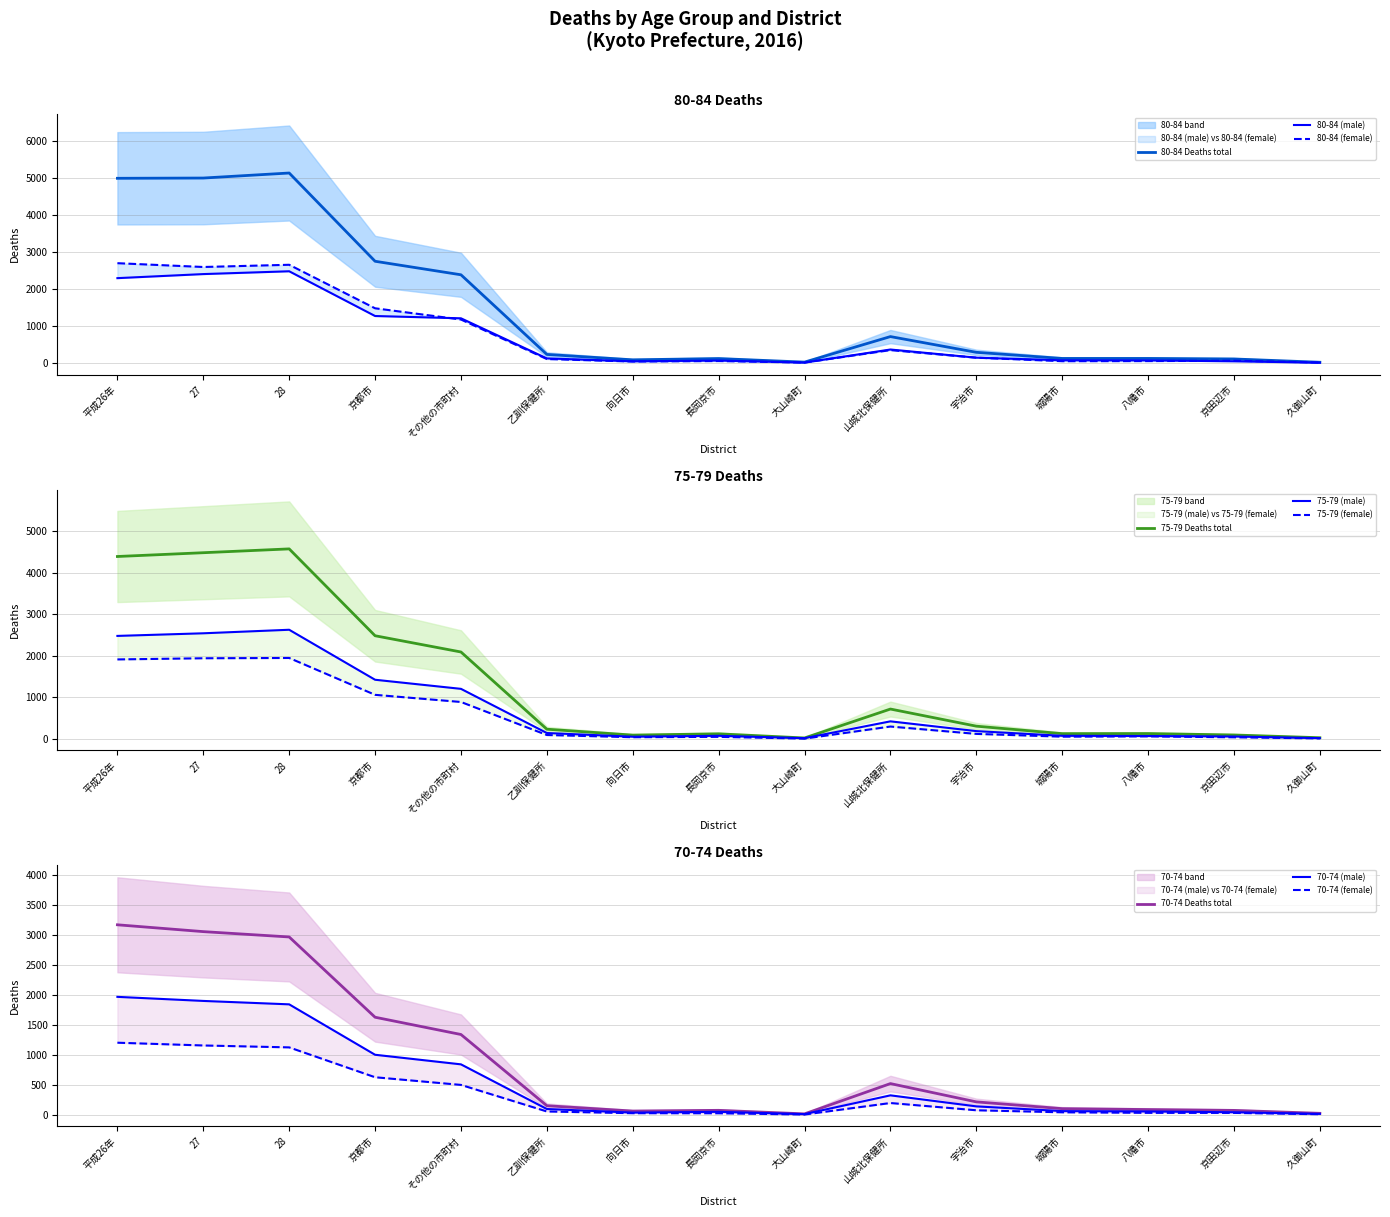

How many values in the 80-84 (female) series are below 108?

7